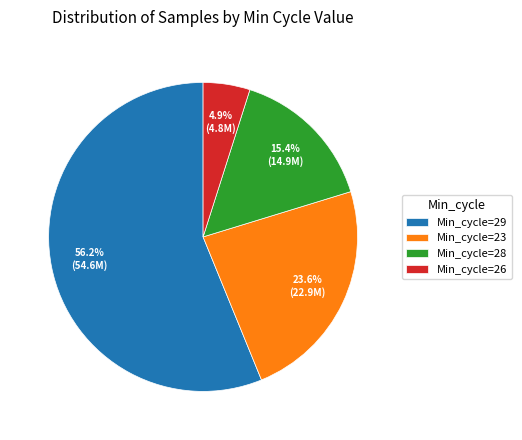

What is the ratio of the value at Min_cycle=26 to the value at Min_cycle=28?

0.3